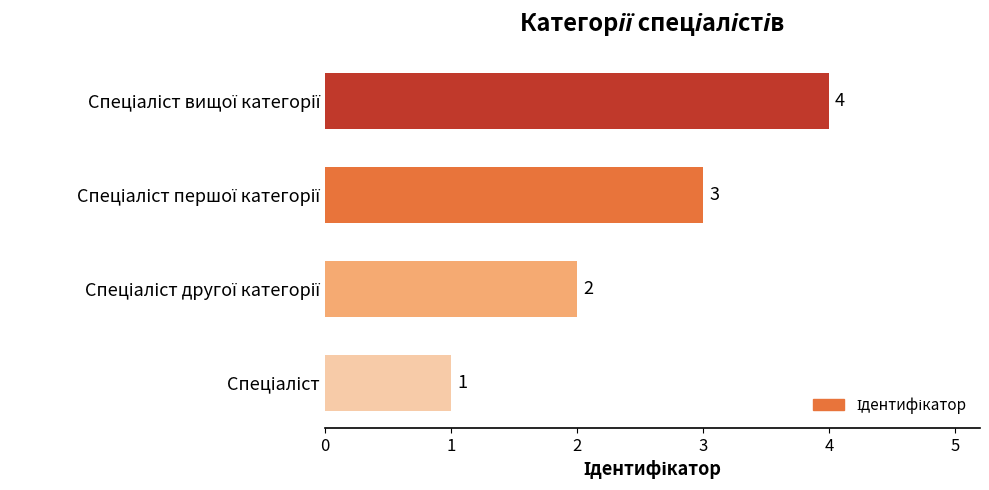

Count the number of data series in this chart.

1